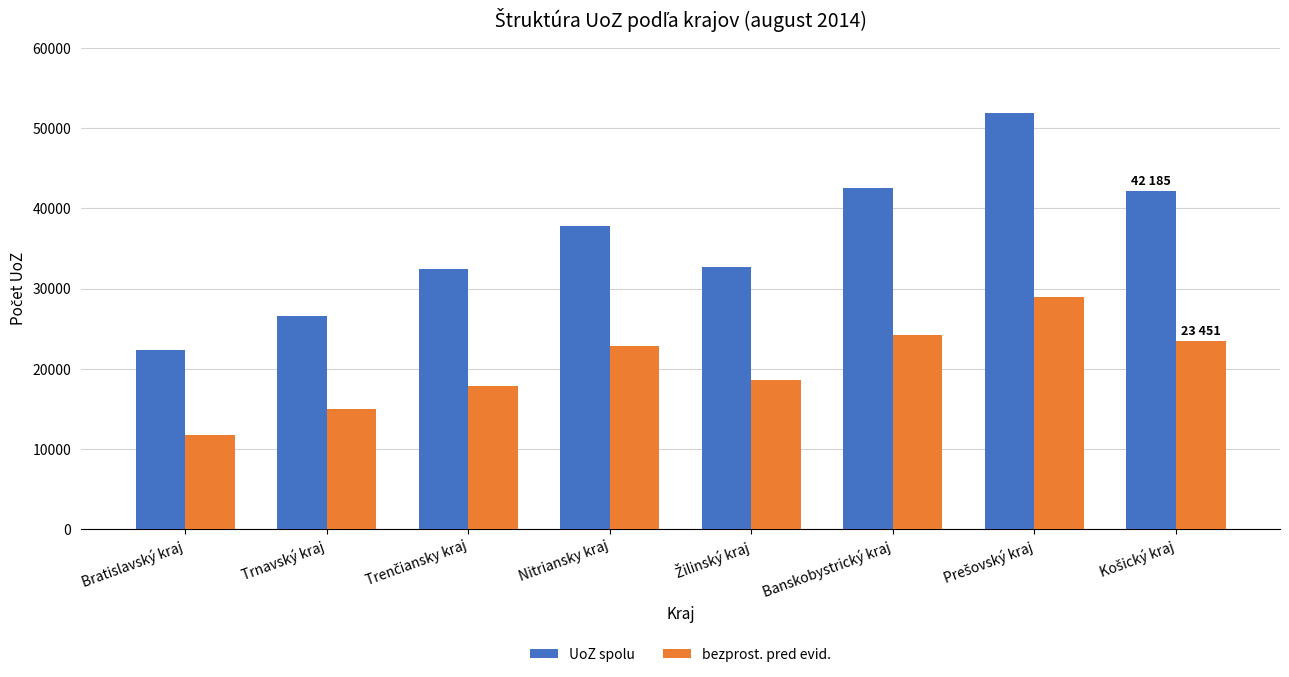

True or false: UoZ spolu has a value of 22357 at Bratislavský kraj.

True